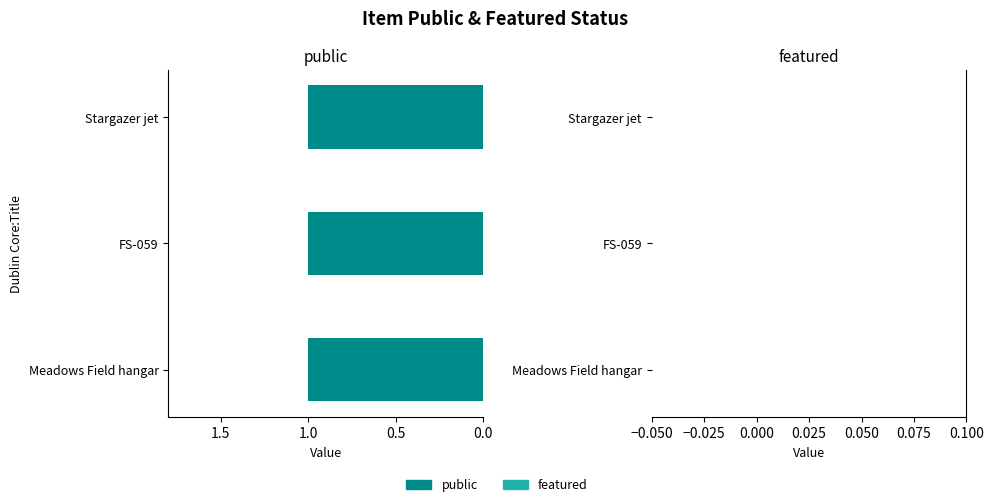

Reading left to right, extract all data points from this chart.

public: Meadows Field hangar=1	FS-059=1	Stargazer jet=1
featured: Meadows Field hangar=0	FS-059=0	Stargazer jet=0